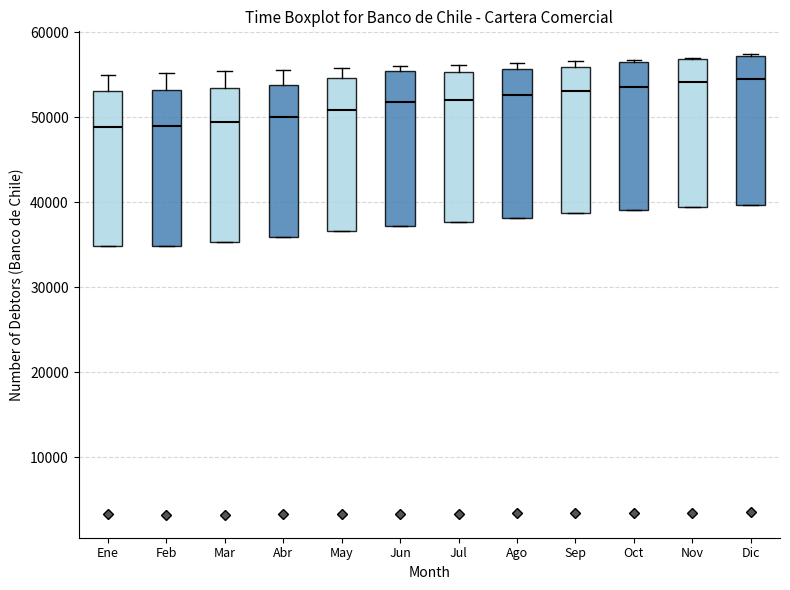

Where does the median line of the box for Dic sit on the y-axis? The values are not printed on the chart, so give them approximately, as read against the axis.

54000